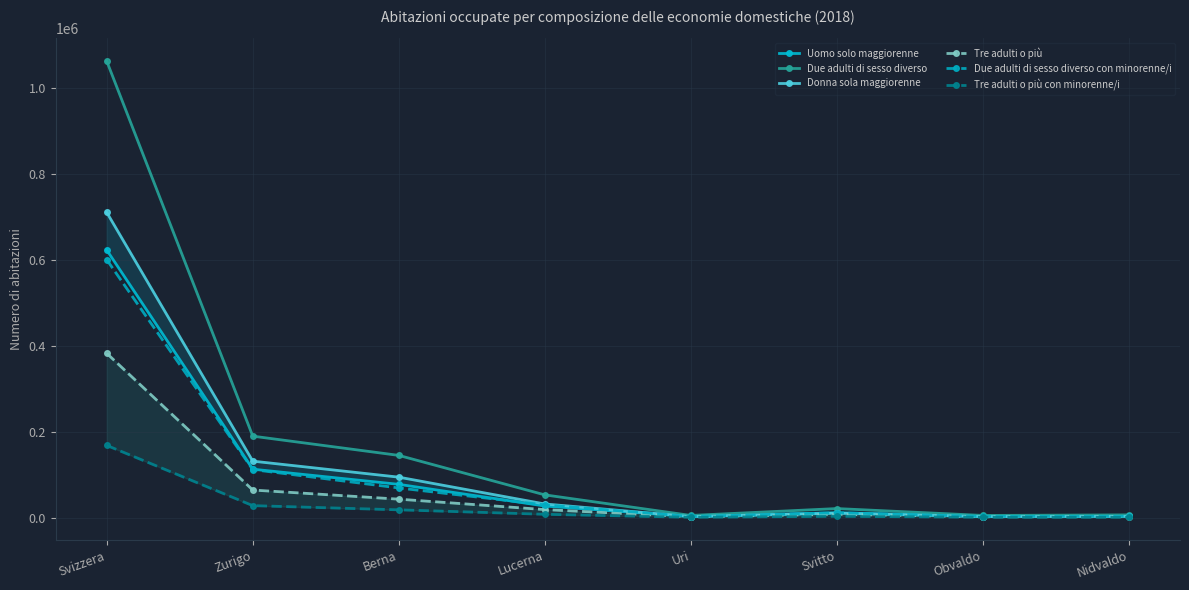

What are all the series names shown in the legend?

Uomo solo maggiorenne, Due adulti di sesso diverso, Donna sola maggiorenne, Tre adulti o più, Due adulti di sesso diverso con minorenne/i, Tre adulti o più con minorenne/i